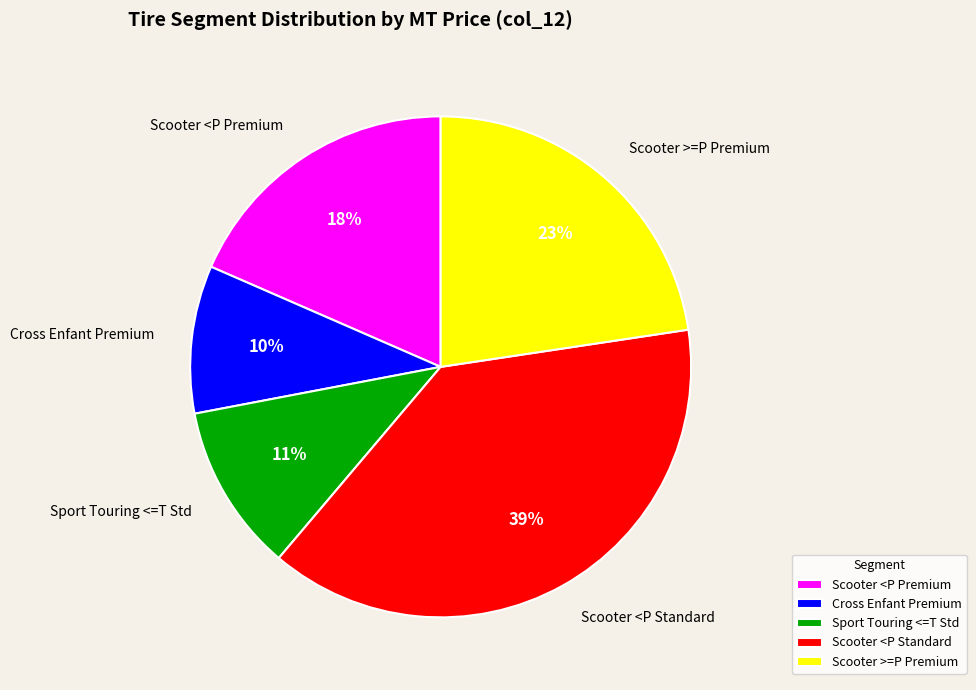

To the nearest percent, what is the average slice percentage?

20%